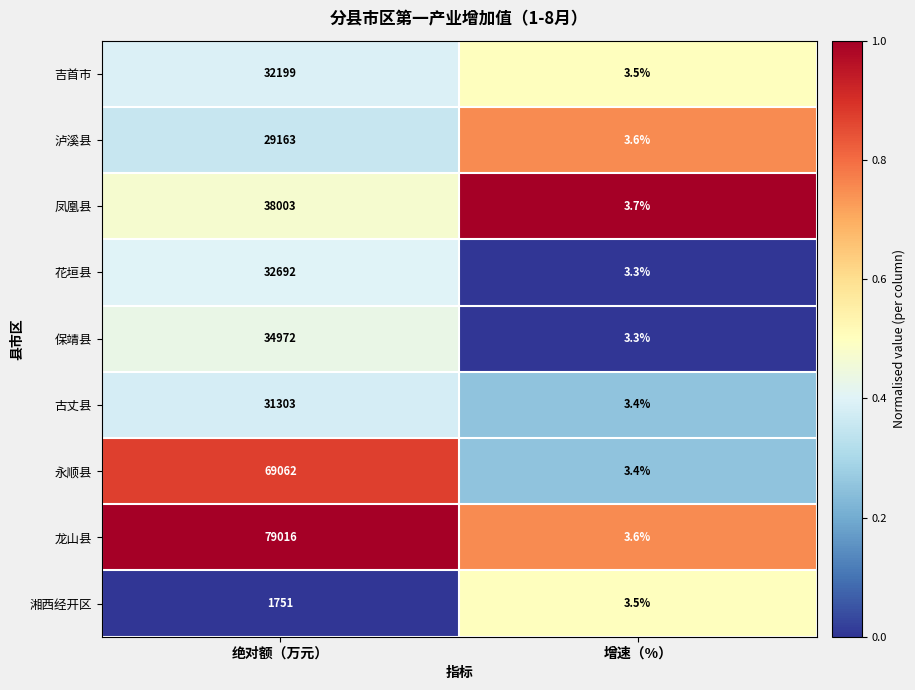

How many series are shown in this chart?

9